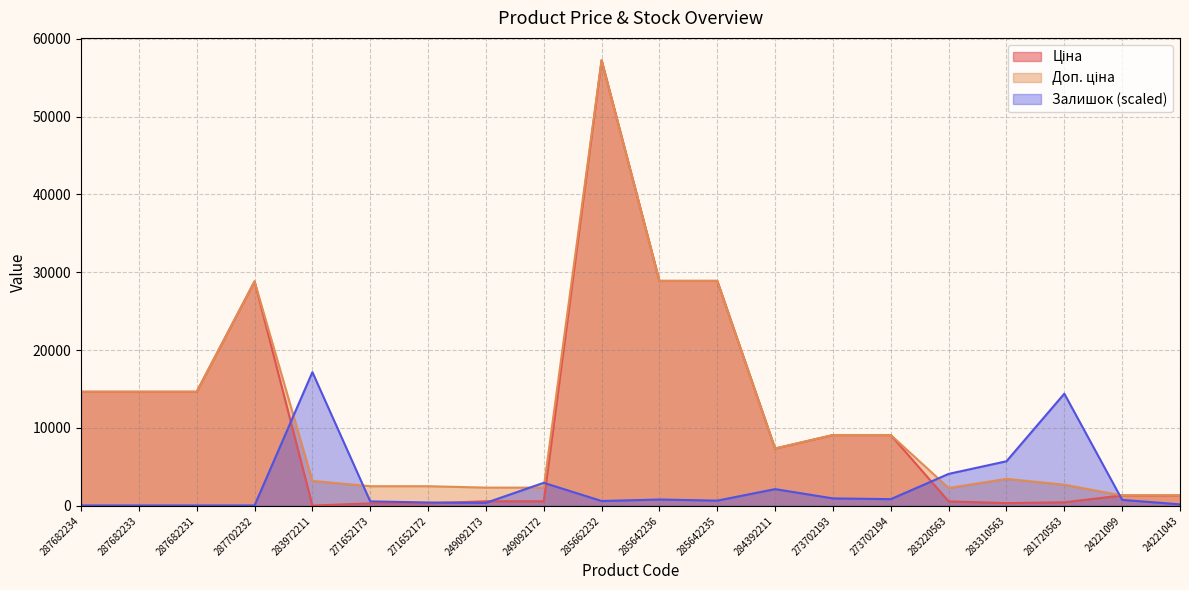

Where is Залишок nearest to the value 8609?

283310563